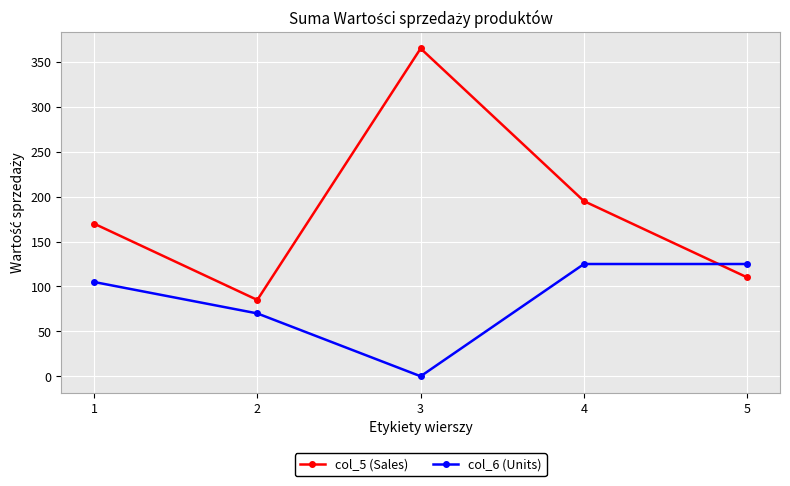

List the series in order of their overall mean, highest first.

col_5 (Sales), col_6 (Units)